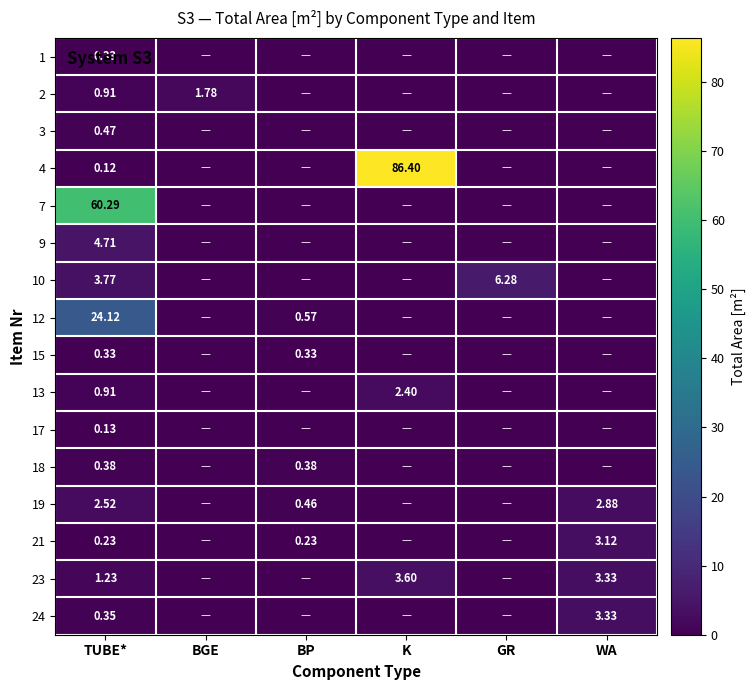

The 12 series shows 0.0 at WA. True or false?

True